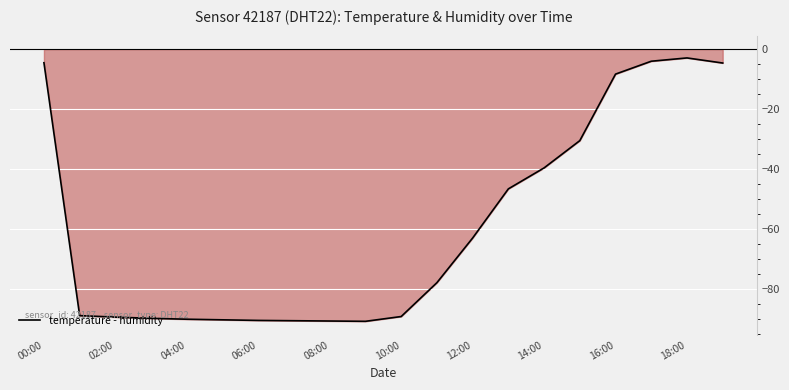

The chart shows a value of -30.5 at 15. True or false?

True